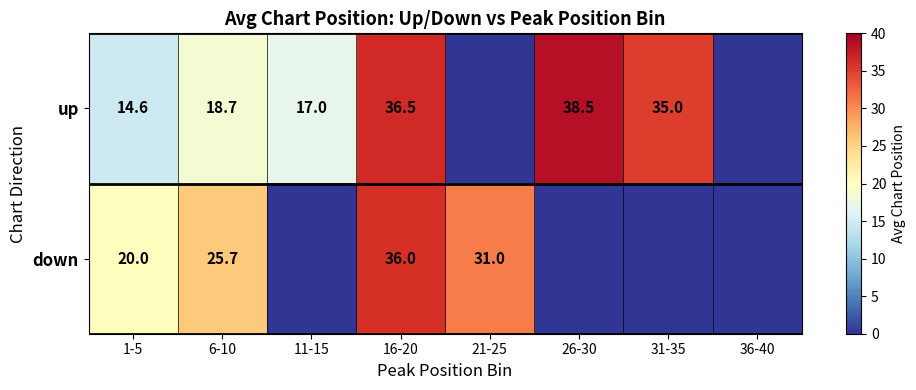

What is the sum of the up values at 16-20 and 1-5?

51.1